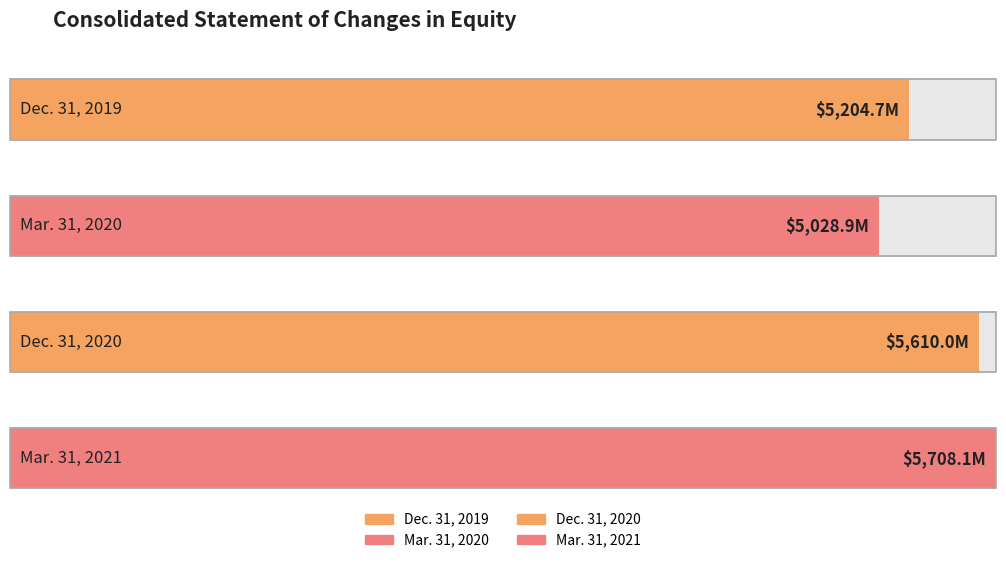

What is the sum of the values at Dec. 31, 2019 and Mar. 31, 2021?

10912.8